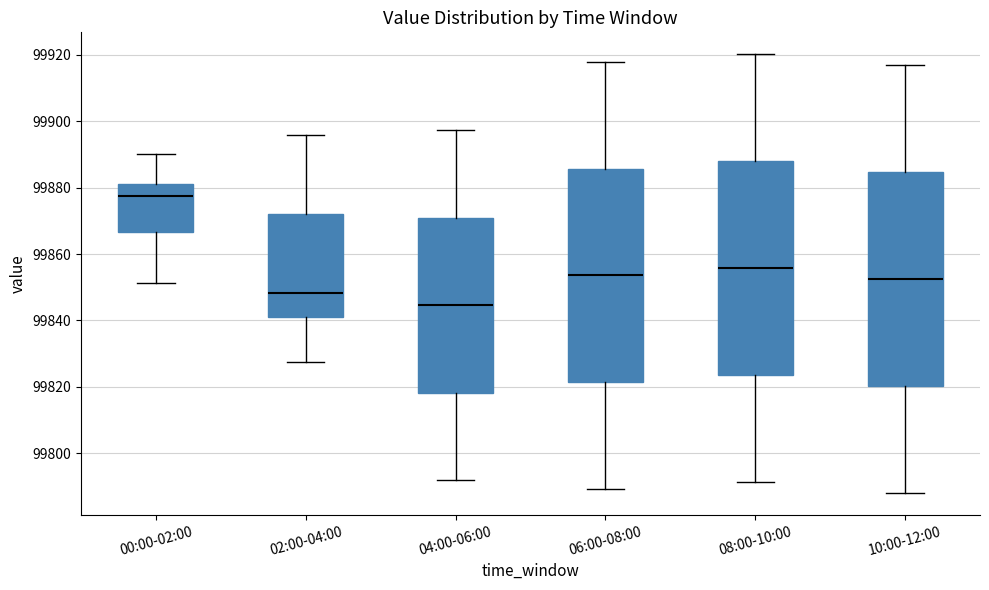

Where does the median line of the box for 02:00-04:00 sit on the y-axis? The values are not printed on the chart, so give them approximately, as read against the axis.

99848